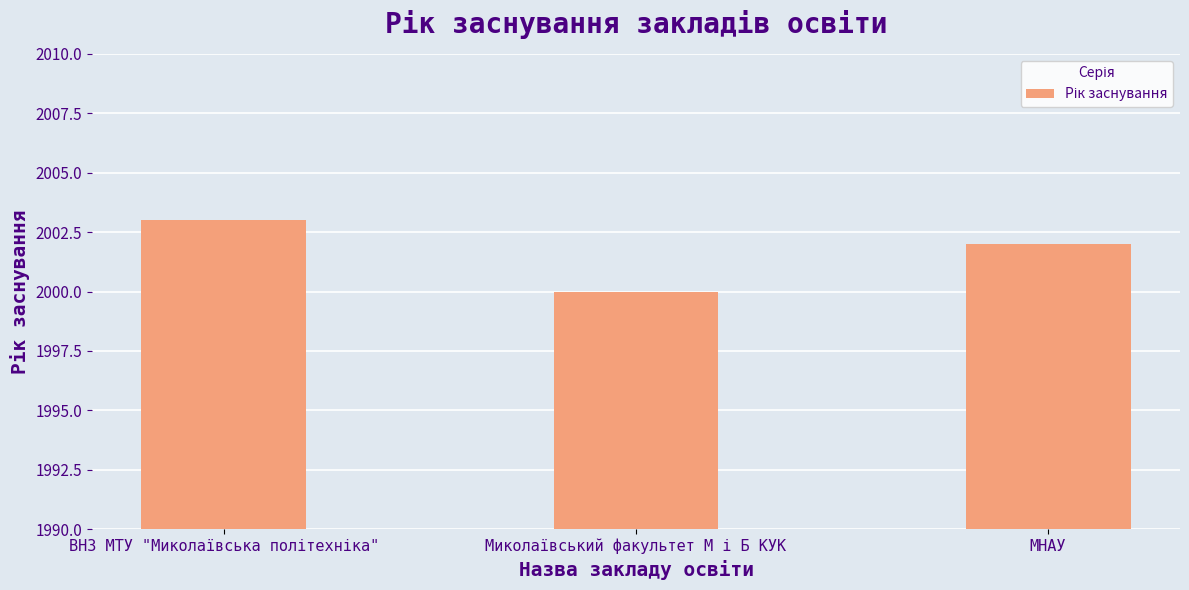

Reading left to right, list all the values displayed in this chart.

2003	2000	2002